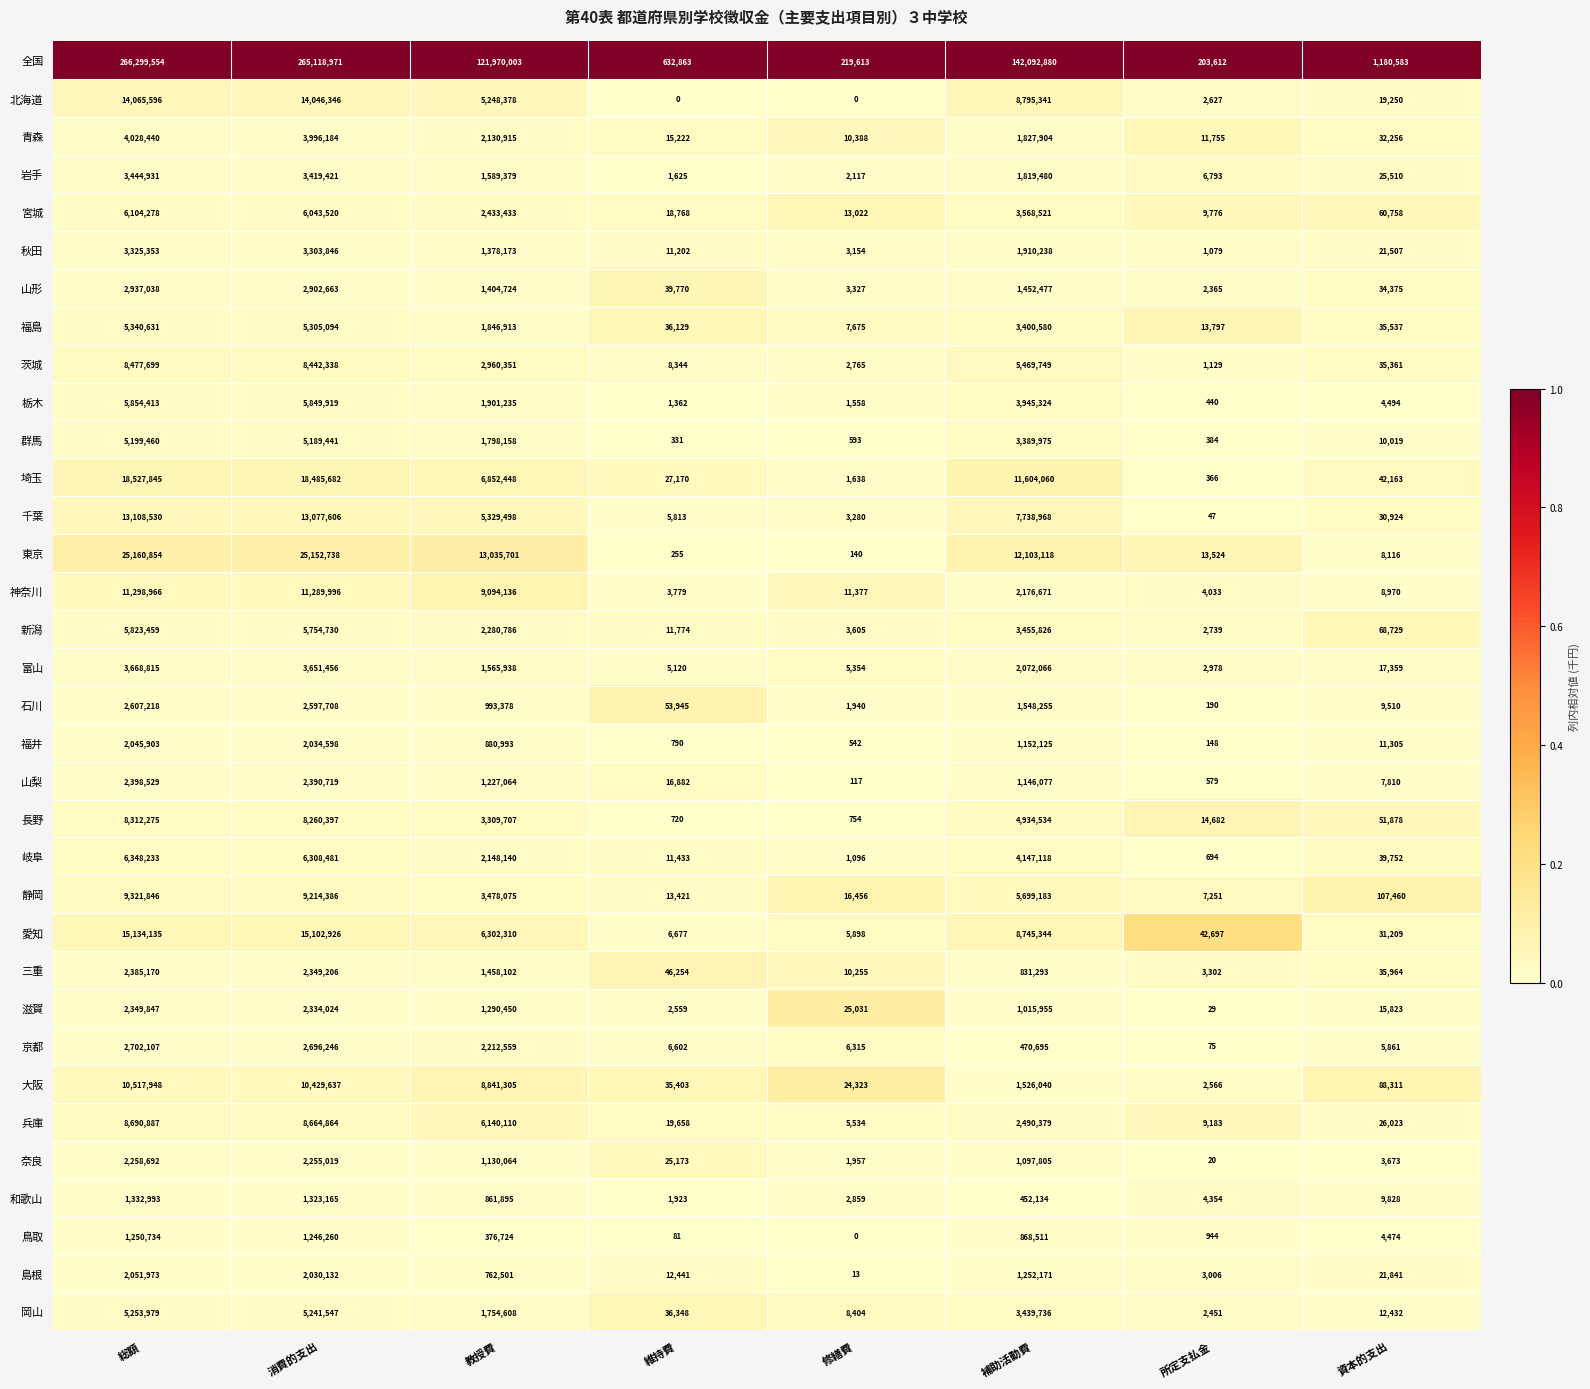

Which series has the largest total across all categories?

全国